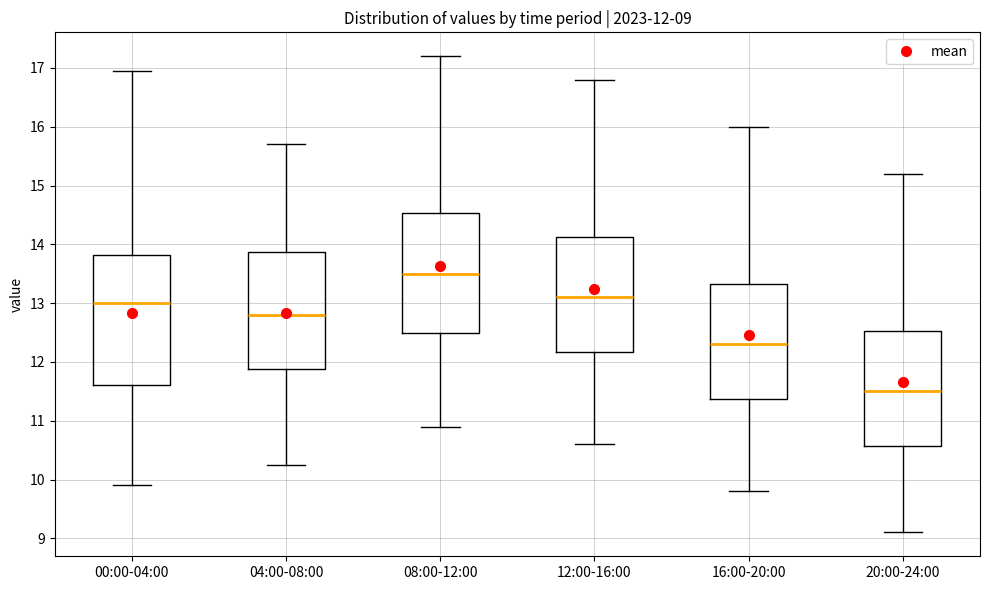

Which box has the highest median line?

08:00-12:00